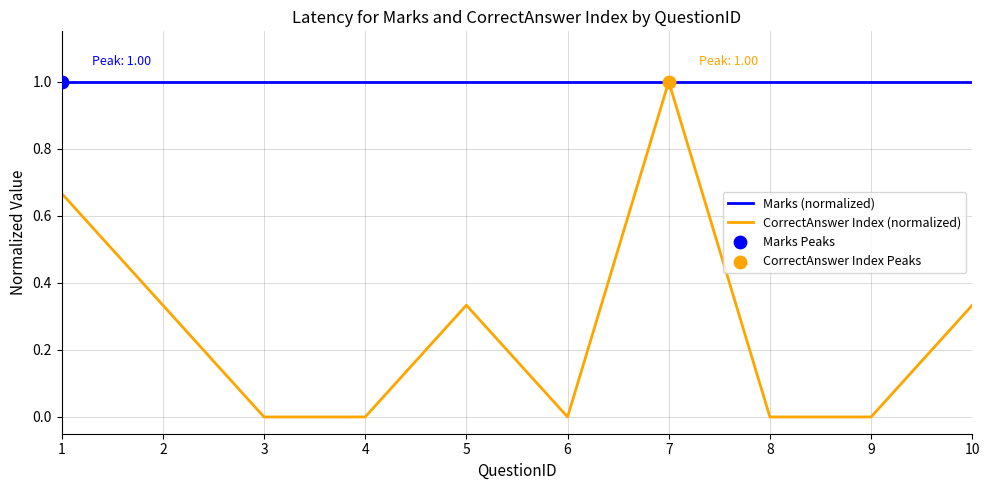

Between 2 and 7, which series saw the biggest shift?

CorrectAnswer Index (normalized)